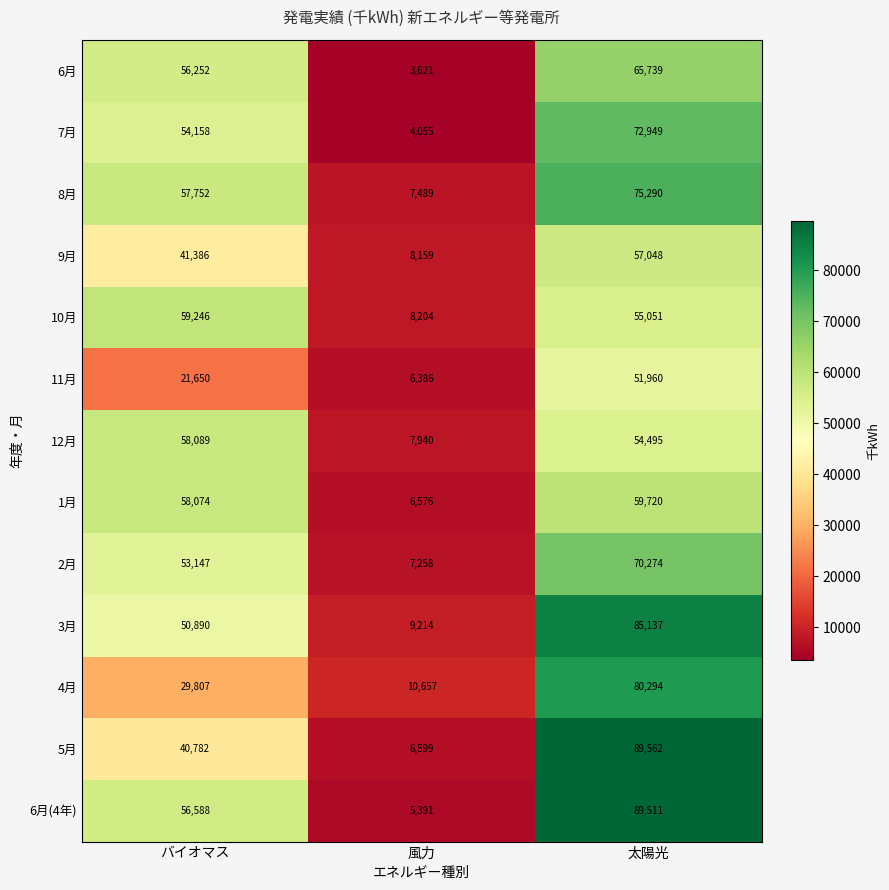

What is the smallest value displayed?

3621